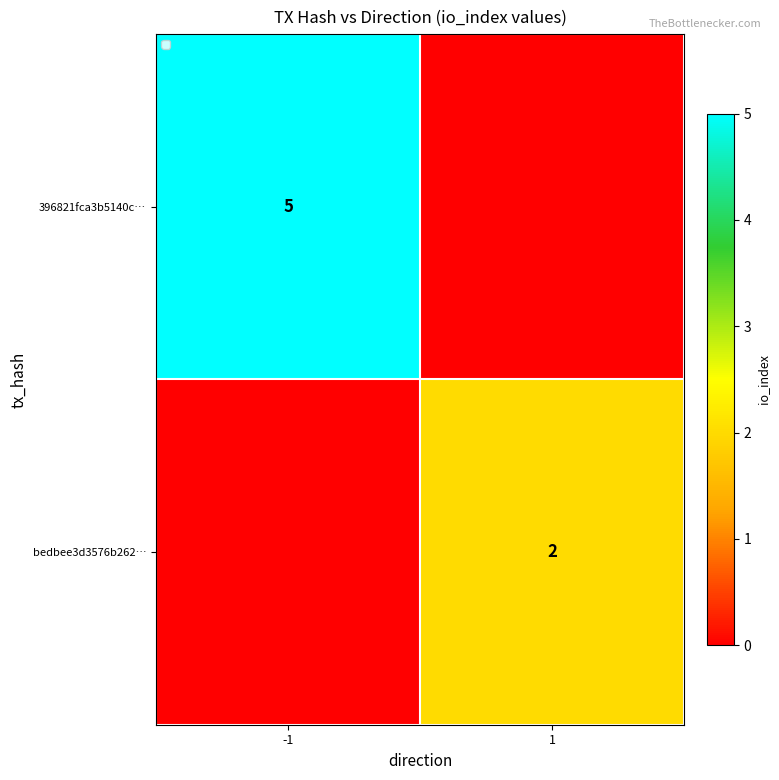

At which category is the sum across all series the highest?

-1